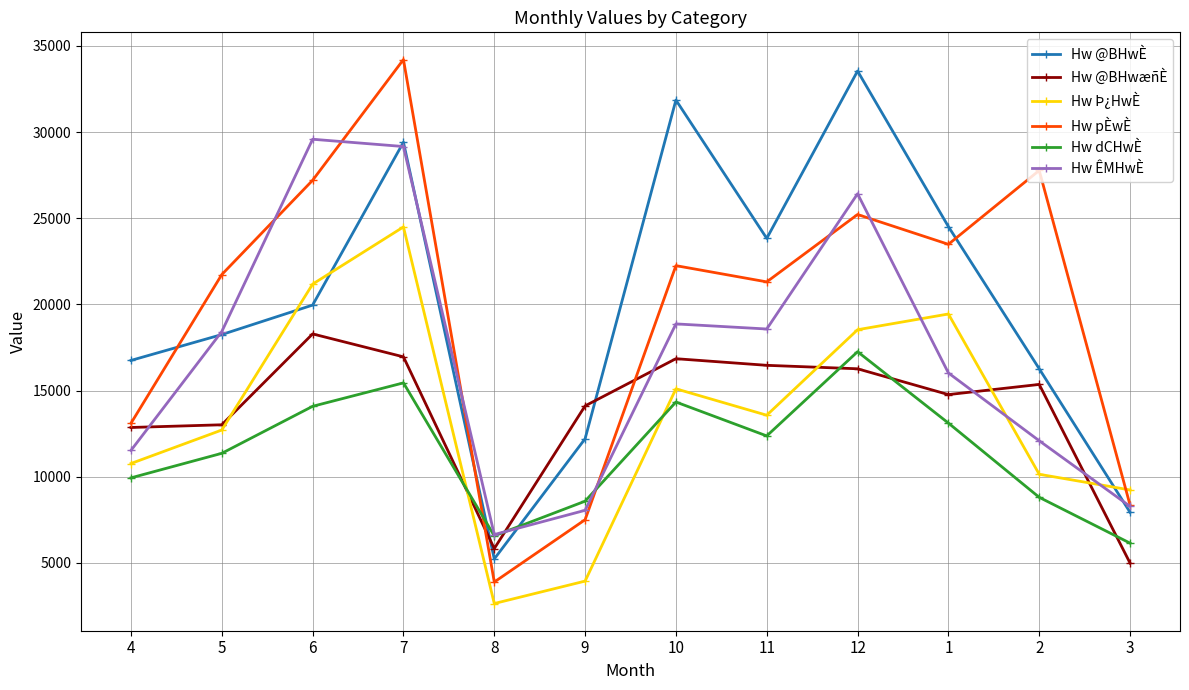

True or false: Hw @BHwæñÈ has a value of 9633 at 6.

False